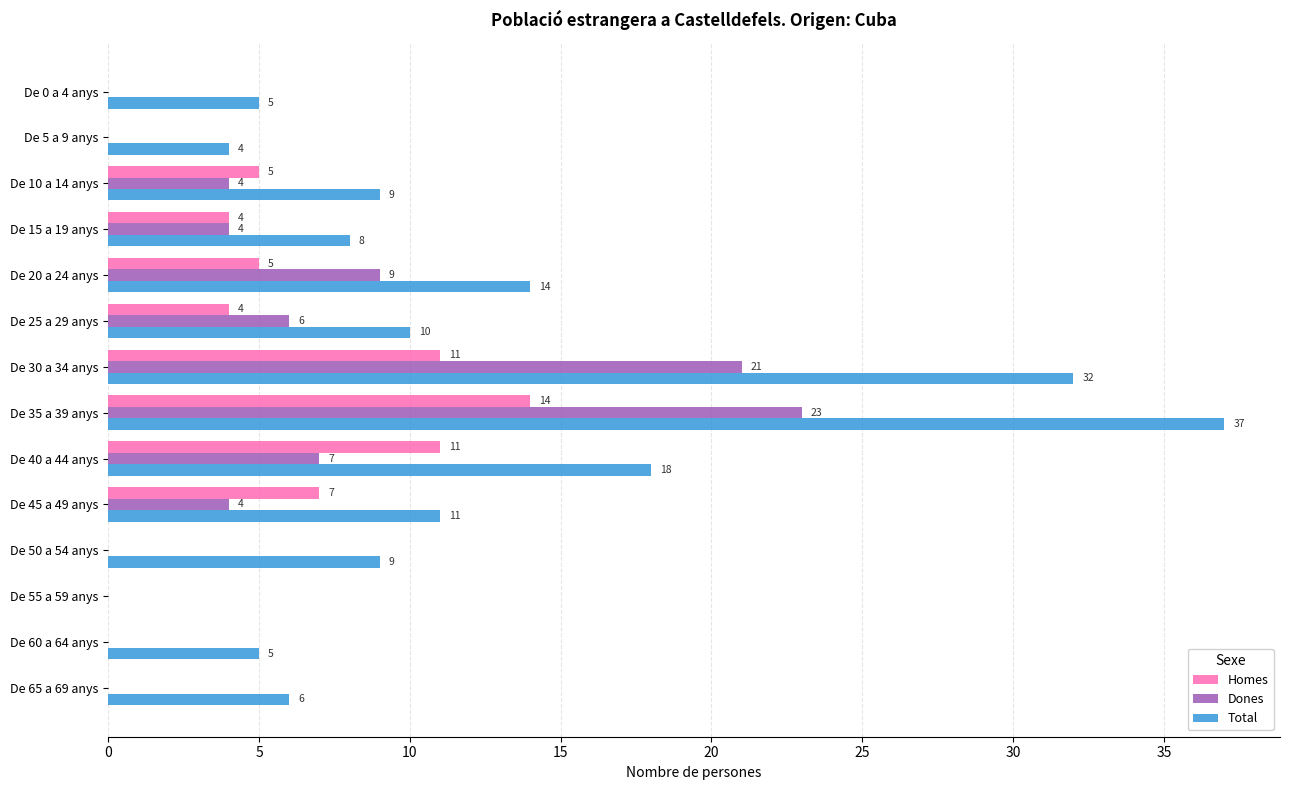

Is the value of Dones at De 0 a 4 anys greater than the value of Homes at De 35 a 39 anys?

No